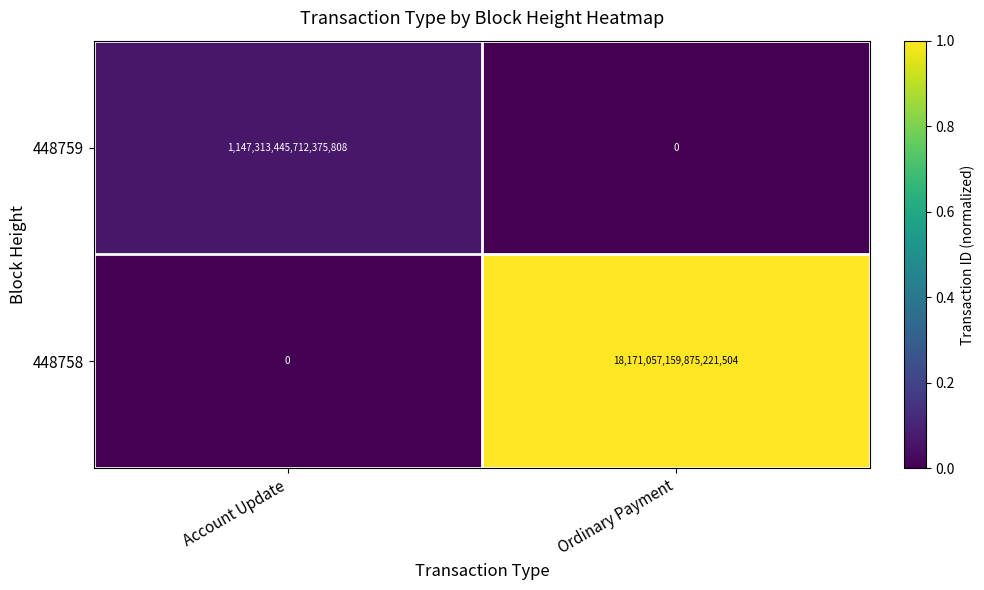

At which label does 448758 reach its peak?

Ordinary Payment